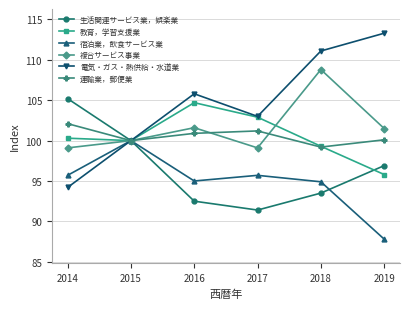

The 宿泊業，飲食サービス業 series shows 100.0 at 2015. True or false?

True